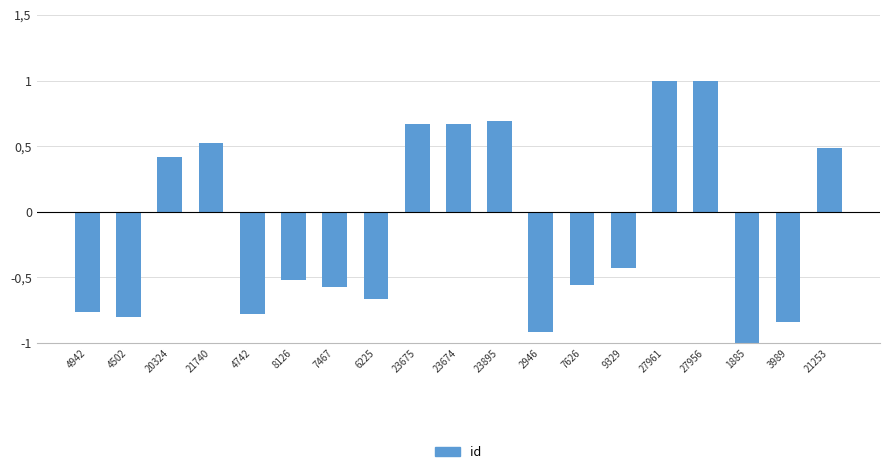

Are the bars horizontal?

No